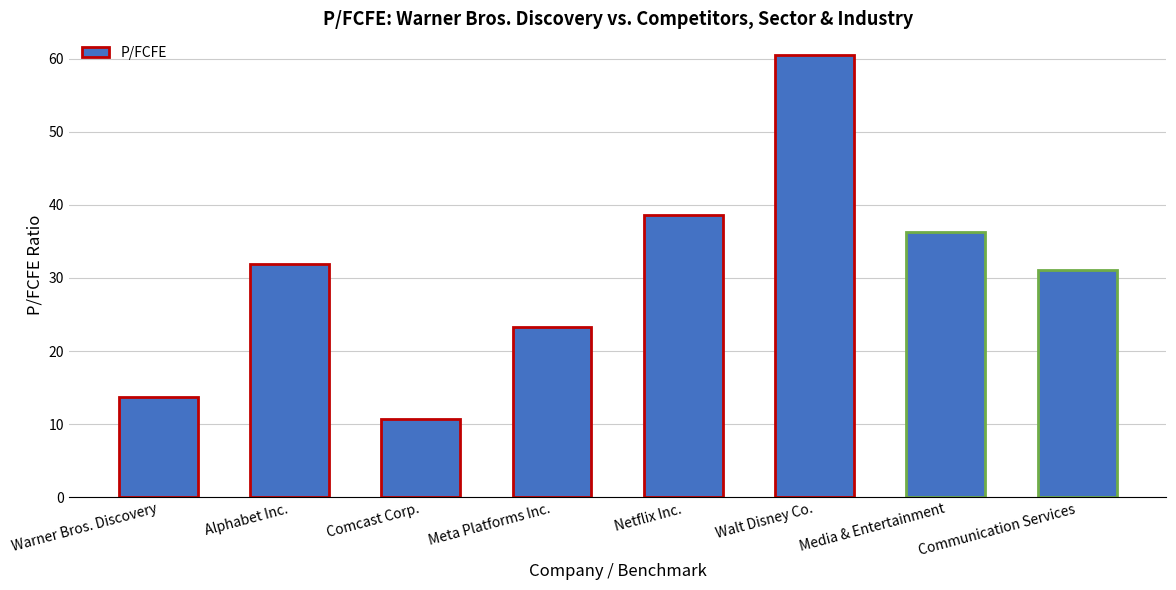

Which category has the highest value across all series?

Walt Disney Co.